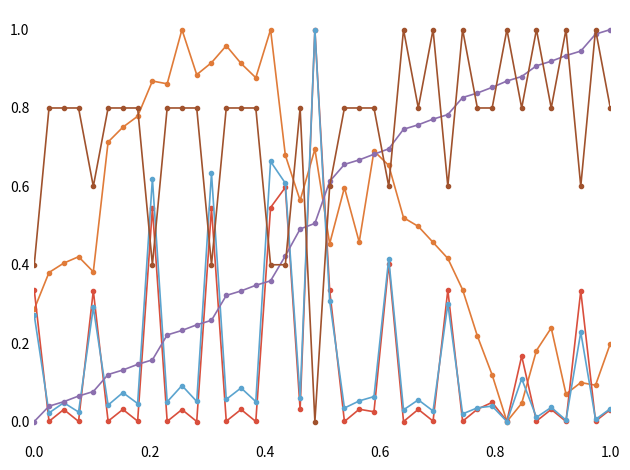

Count the number of categories in the chart.

40